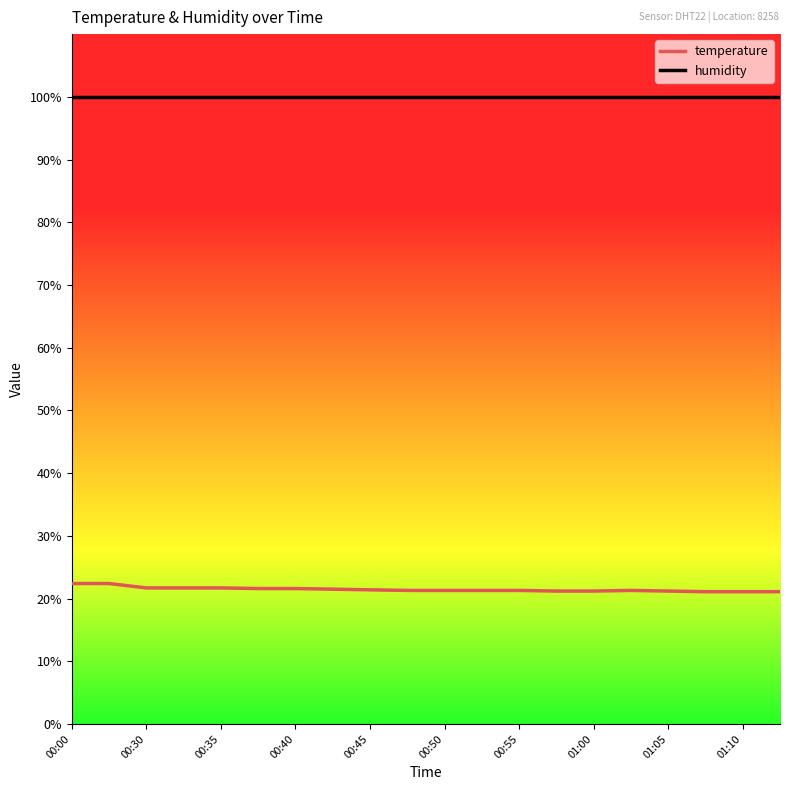

Rank the series by their maximum value, from lowest to highest.

temperature, humidity